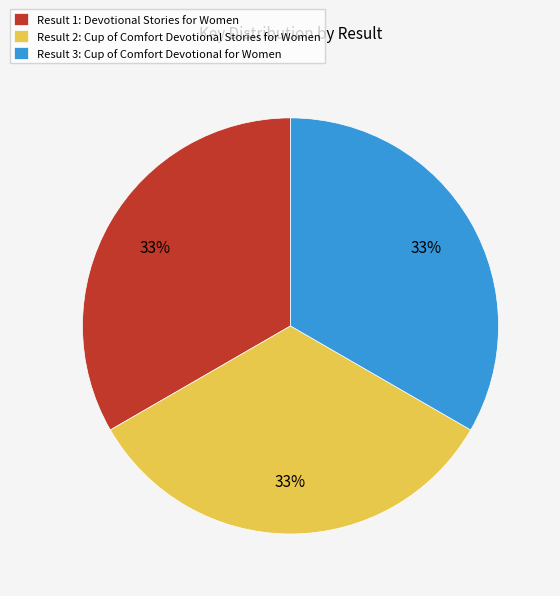

Approximately how many times larger is the value at Result 3: Cup of Comfort Devotional for Women compared to Result 2: Cup of Comfort Devotional Stories for Women?

1.0